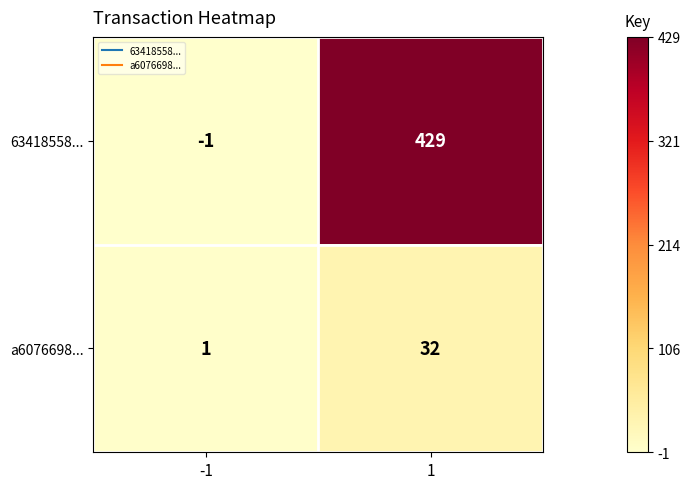

At which category does the chart reach its peak across all series?

1